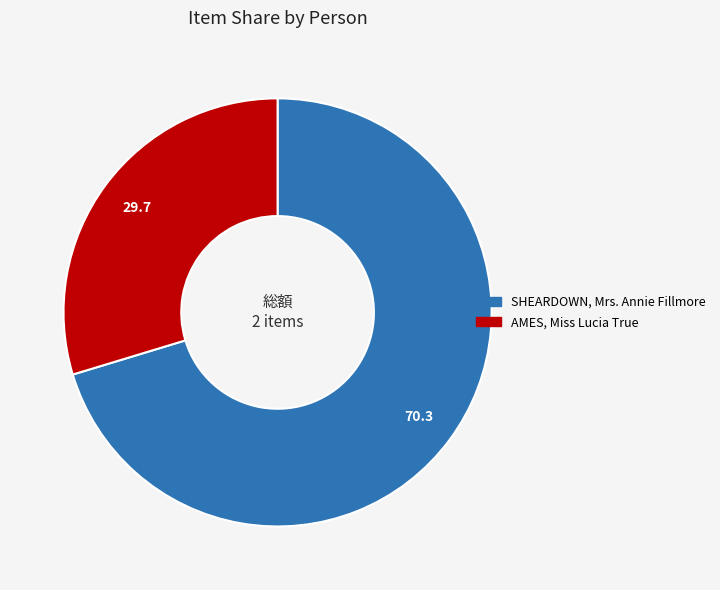

Approximately how many times larger is the value at SHEARDOWN, Mrs. Annie Fillmore compared to AMES, Miss Lucia True?

2.4